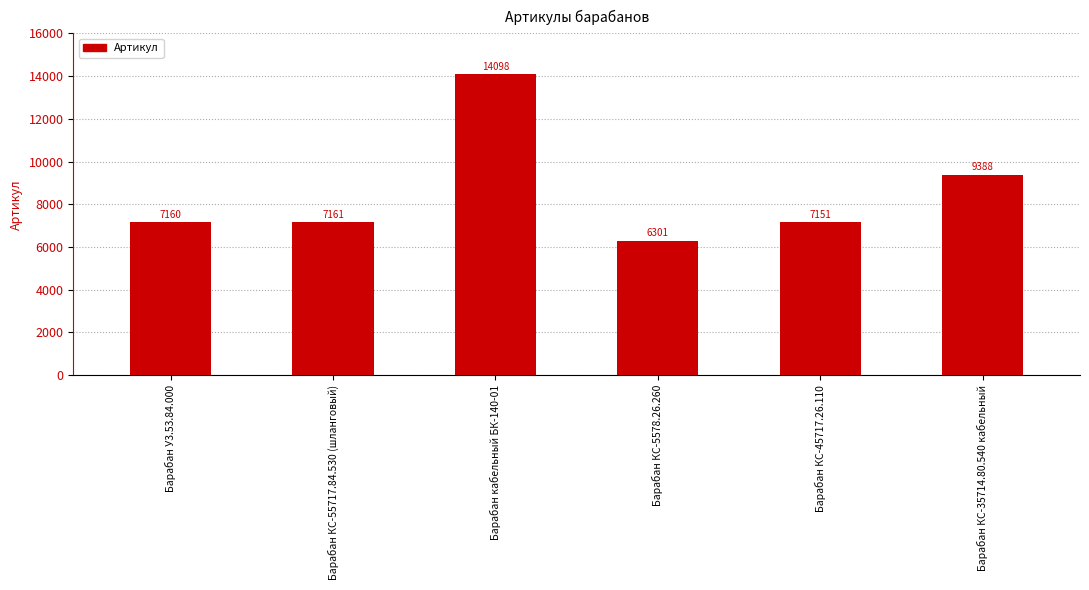

True or false: the data shows 14098 at Барабан кабельный БК-140-01.

True